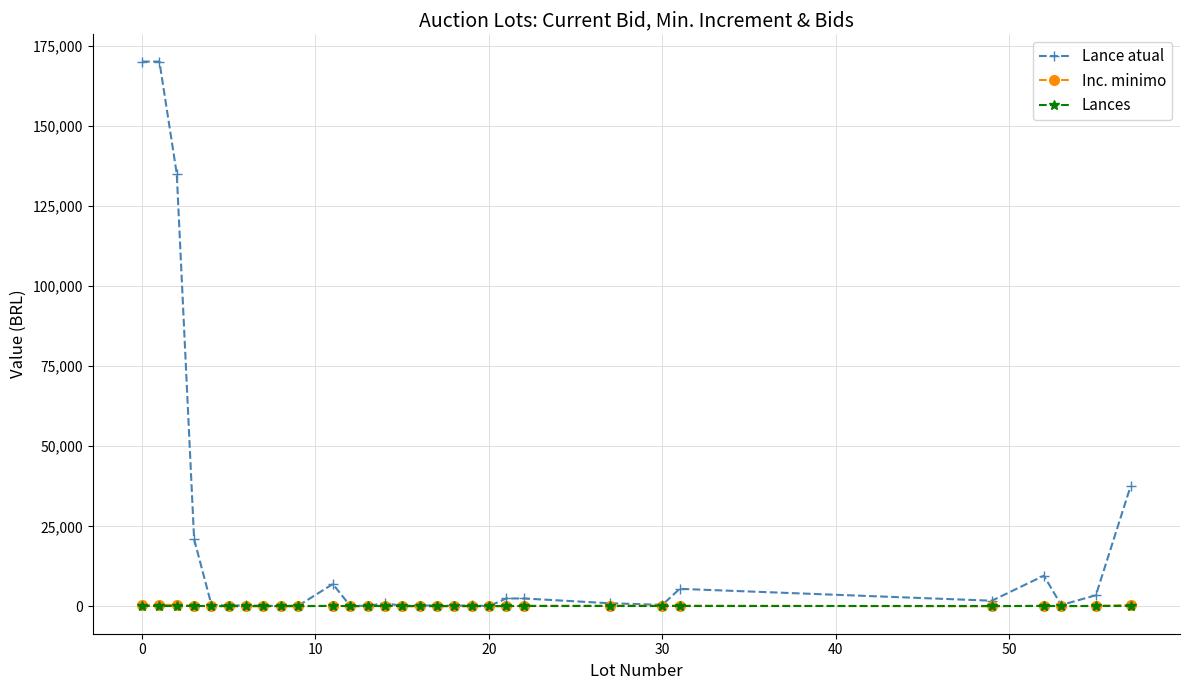

At how many categories does at least one series exceed 71285?

3